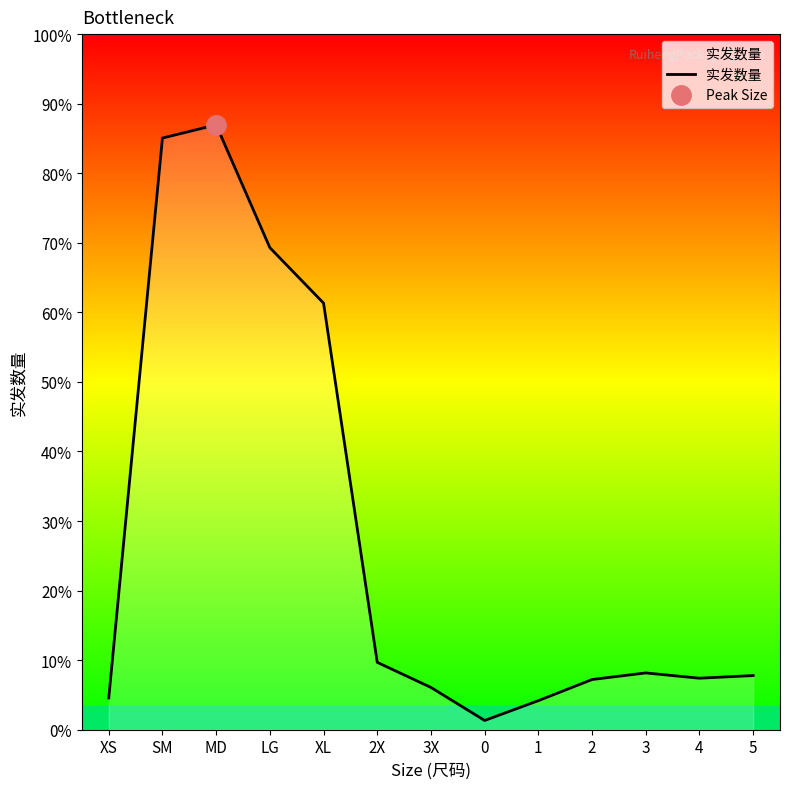

What position from the right is 3X?

7